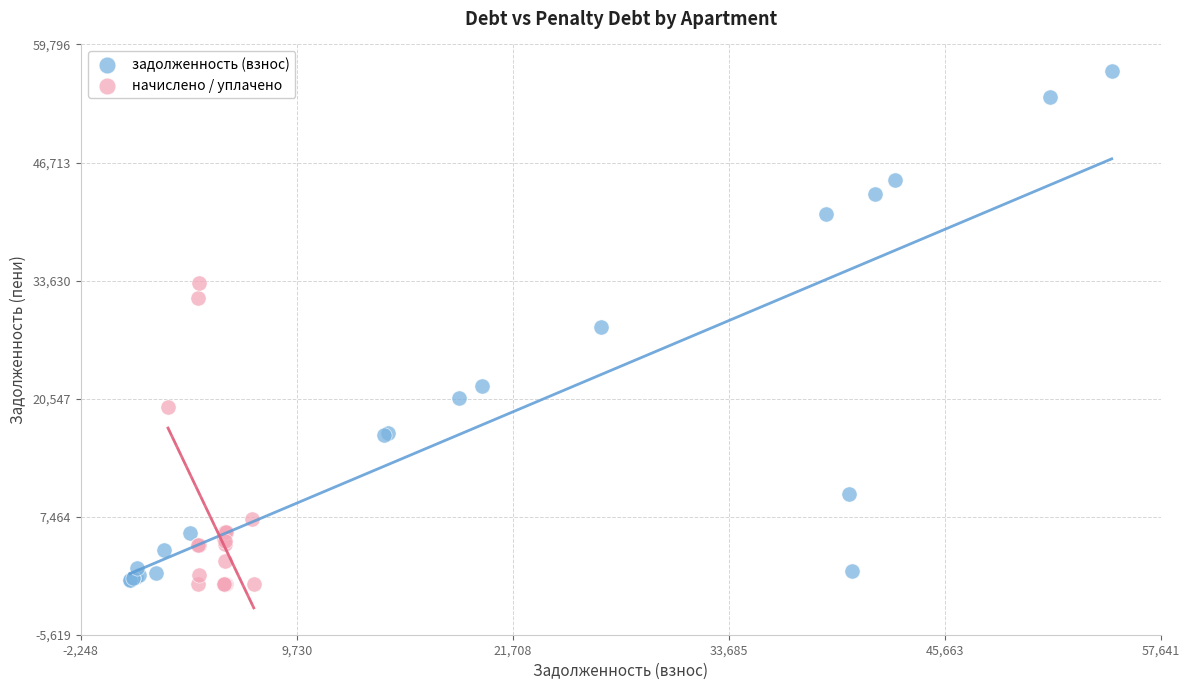

Which series has the widest spread of Y values?

задолженность (взнос)